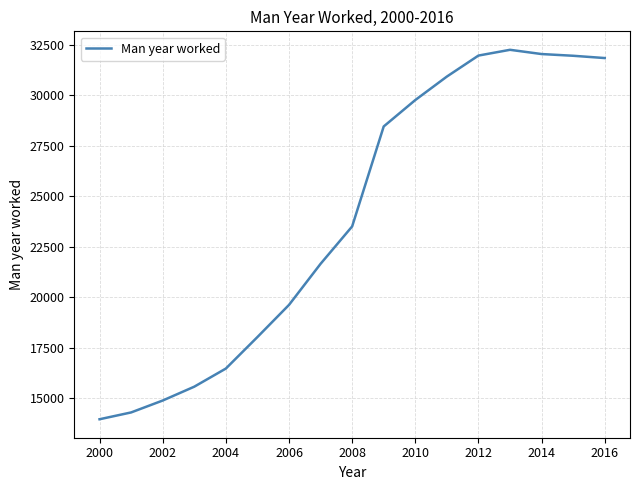

What is the smallest value displayed?

13971